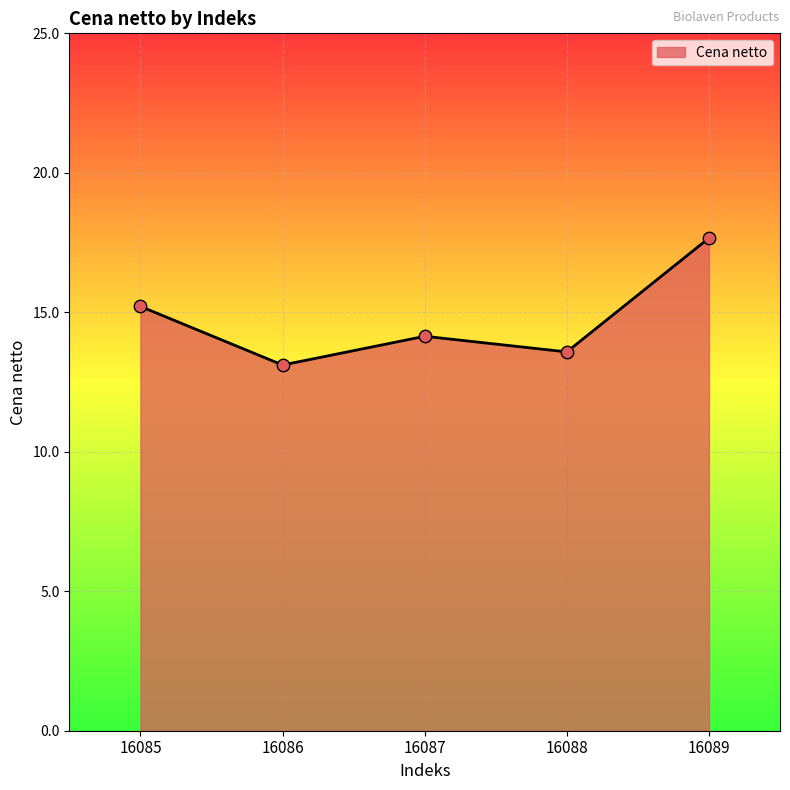

Approximately how many times larger is the value at 16086 compared to 16089?

0.7